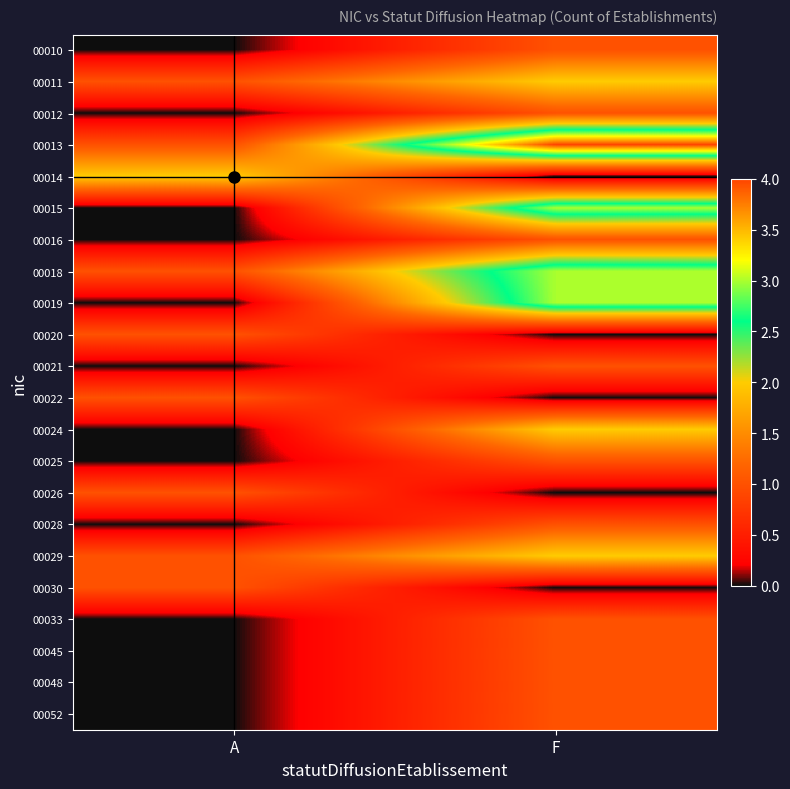

Rank the series by their maximum value, from lowest to highest.

00010, 00012, 00016, 00020, 00021, 00022, 00025, 00026, 00028, 00030, 00033, 00045, 00048, 00052, 00011, 00014, 00024, 00029, 00015, 00018, 00019, 00013